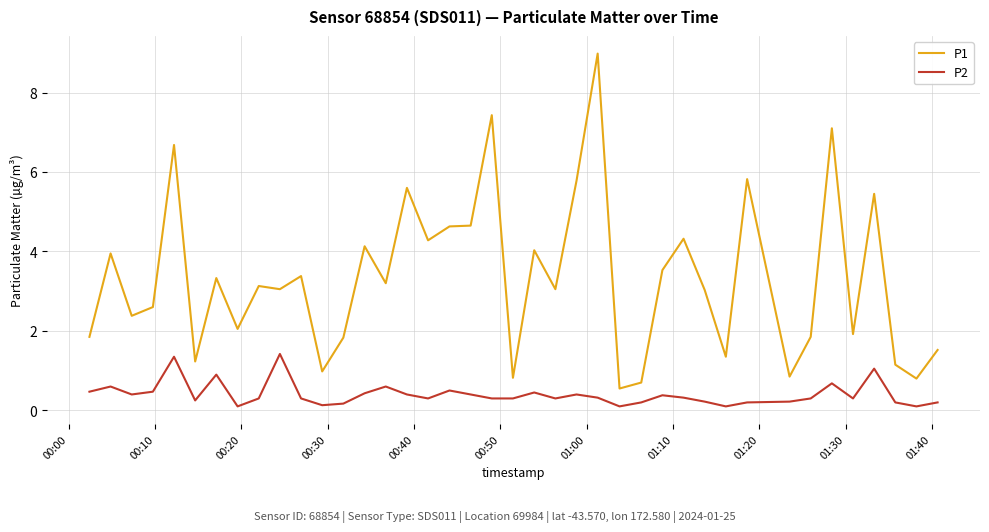

What is the minimum value for P1?

0.6